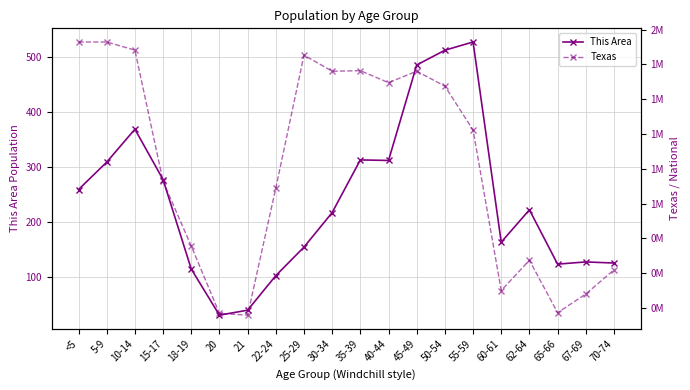

How many data points in This Area are less than 222?

10